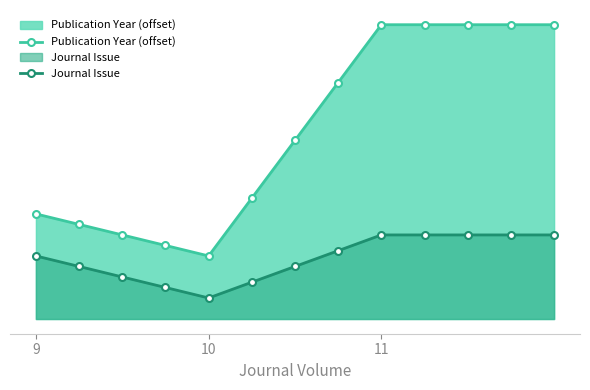

Count the number of data series in this chart.

2